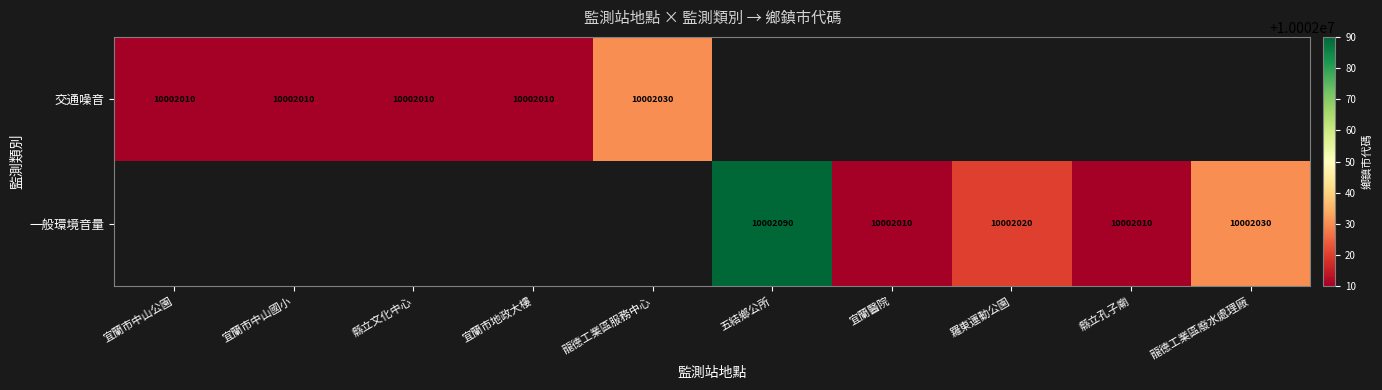

Is it true that 交通噪音 equals 10002030 at 龍德工業區服務中心?

True